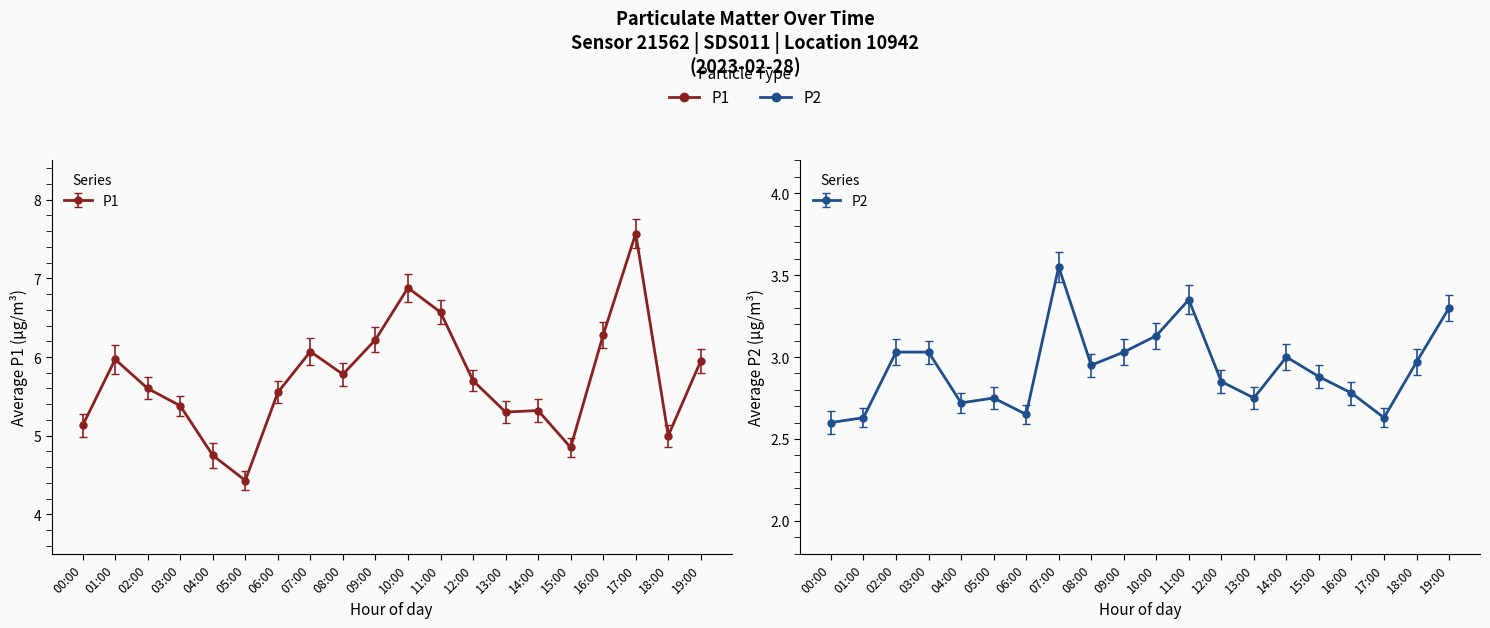

At which category does the chart reach its peak across all series?

17:00